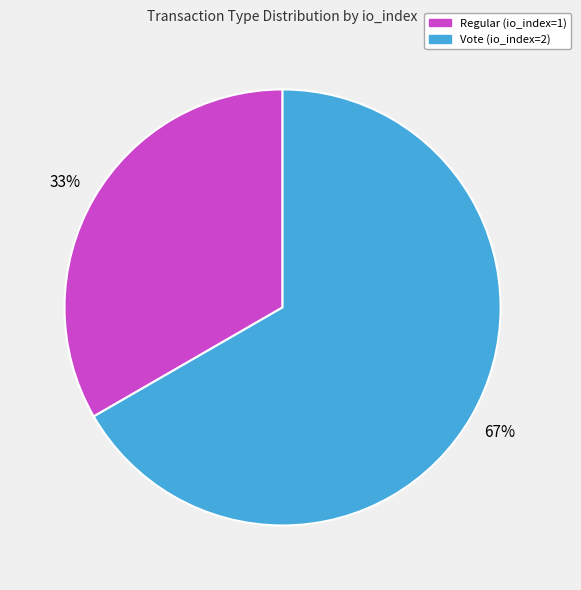

Count the number of slices in the pie.

2